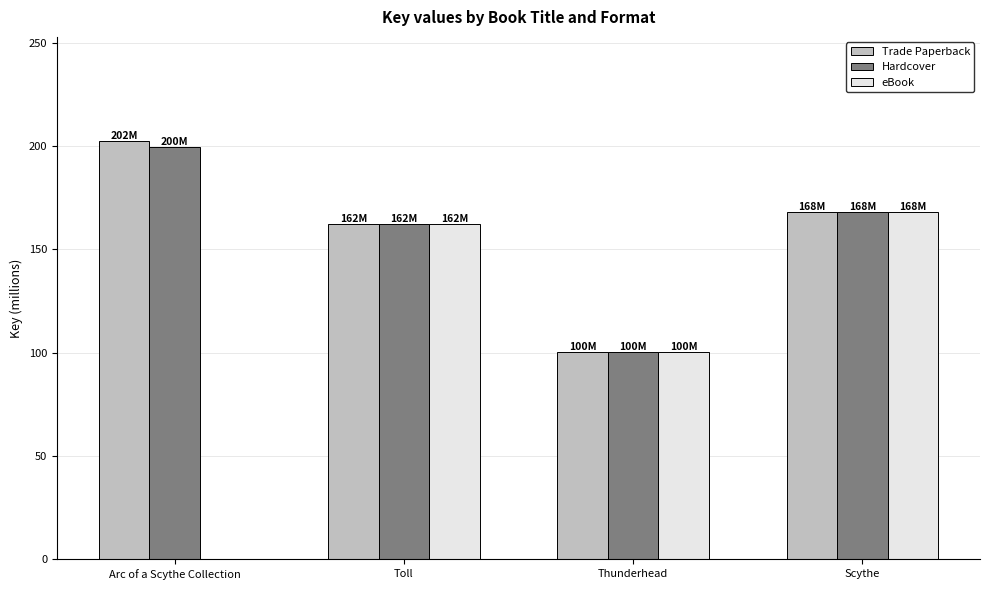

At which category is the sum across all series the highest?

Scythe